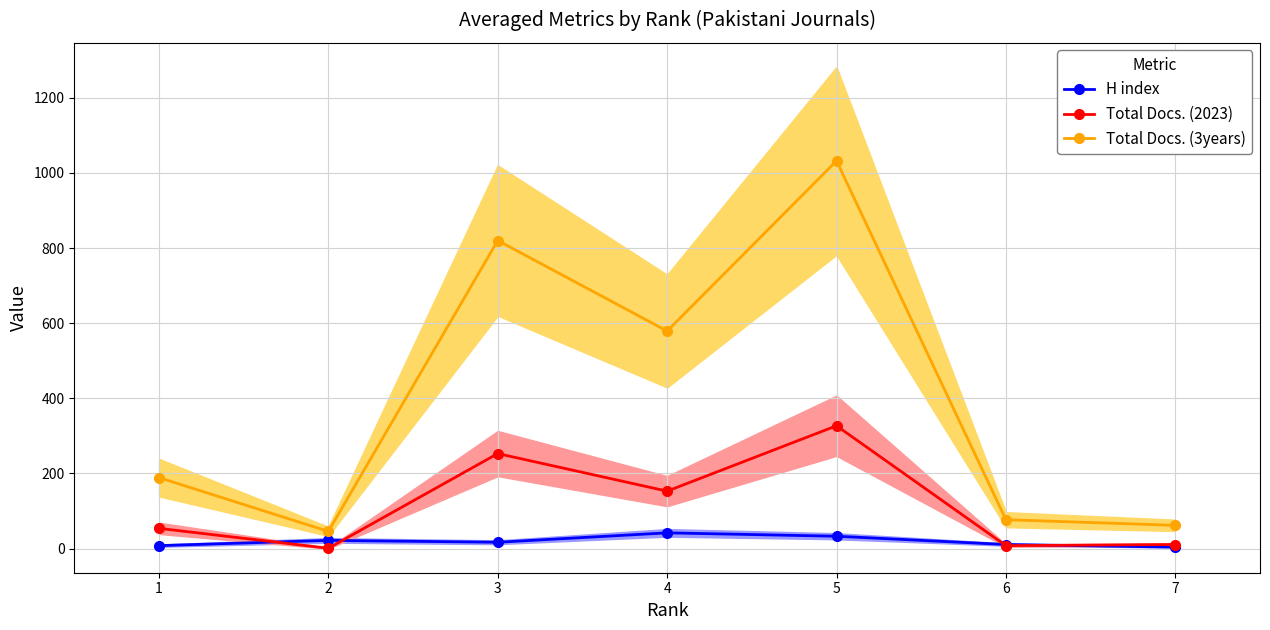

Where does the H index series first go above 17?

2